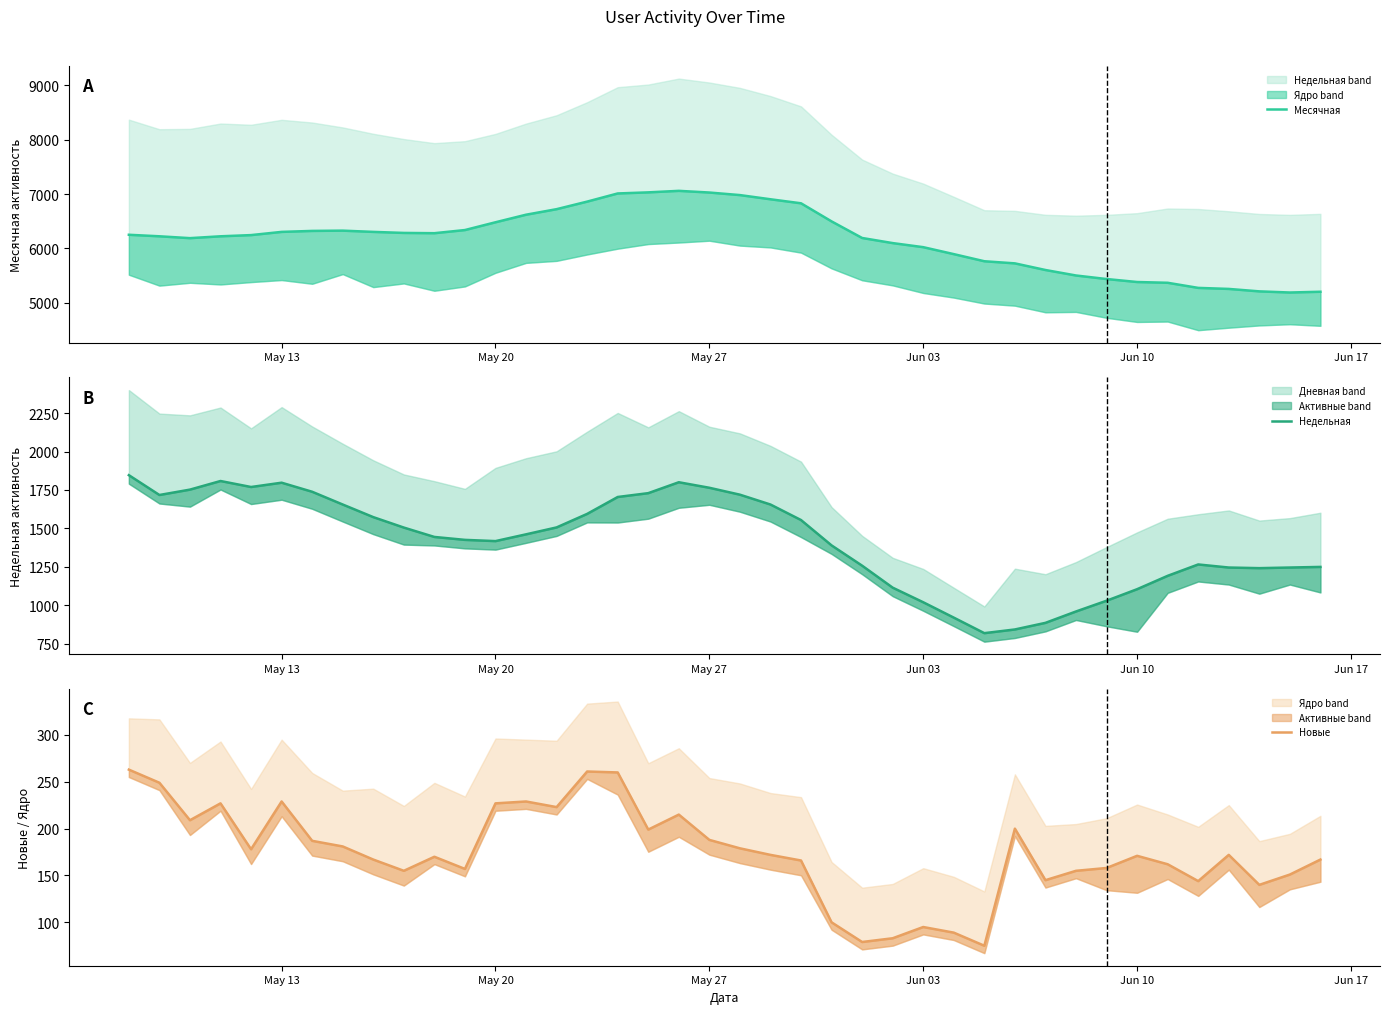

Which series has the largest range (max minus min)?

Месячная